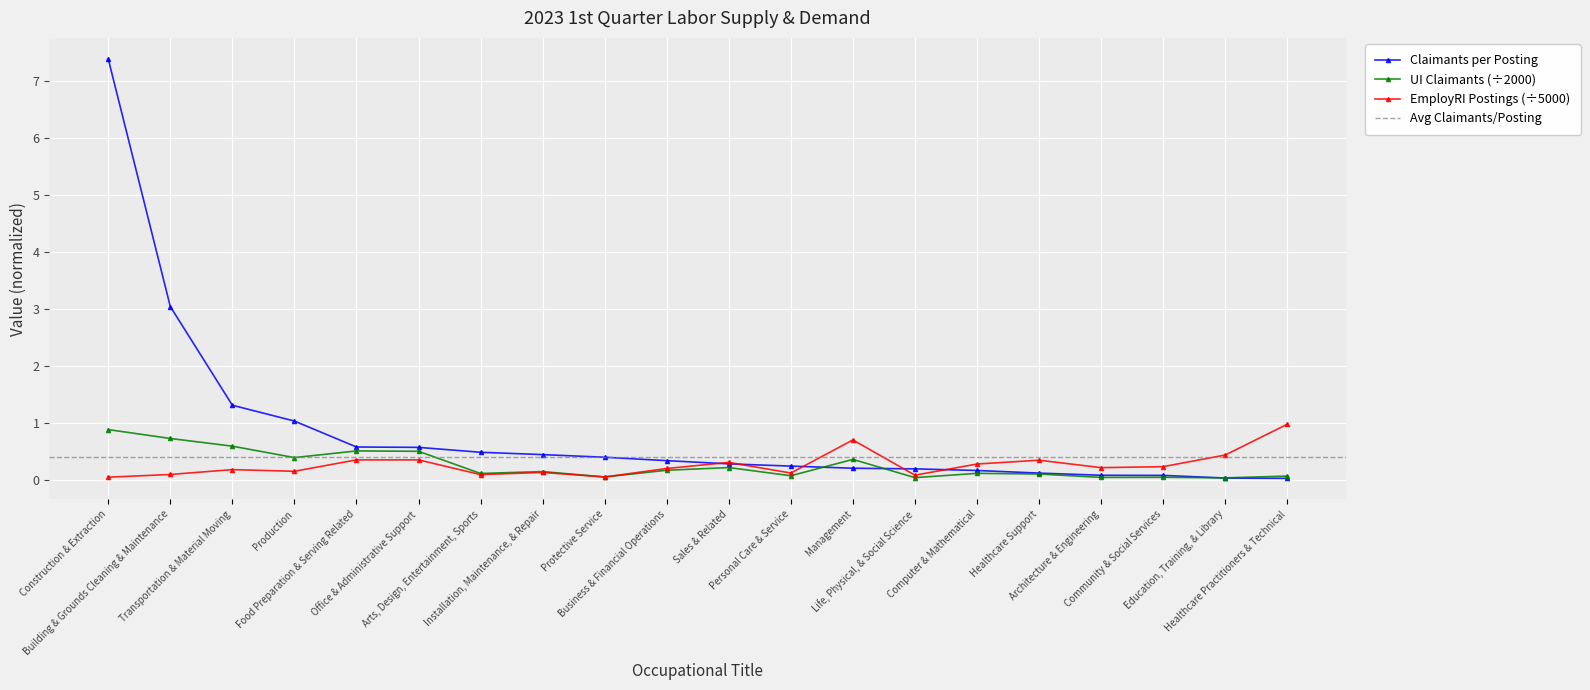

How many series are shown in this chart?

3